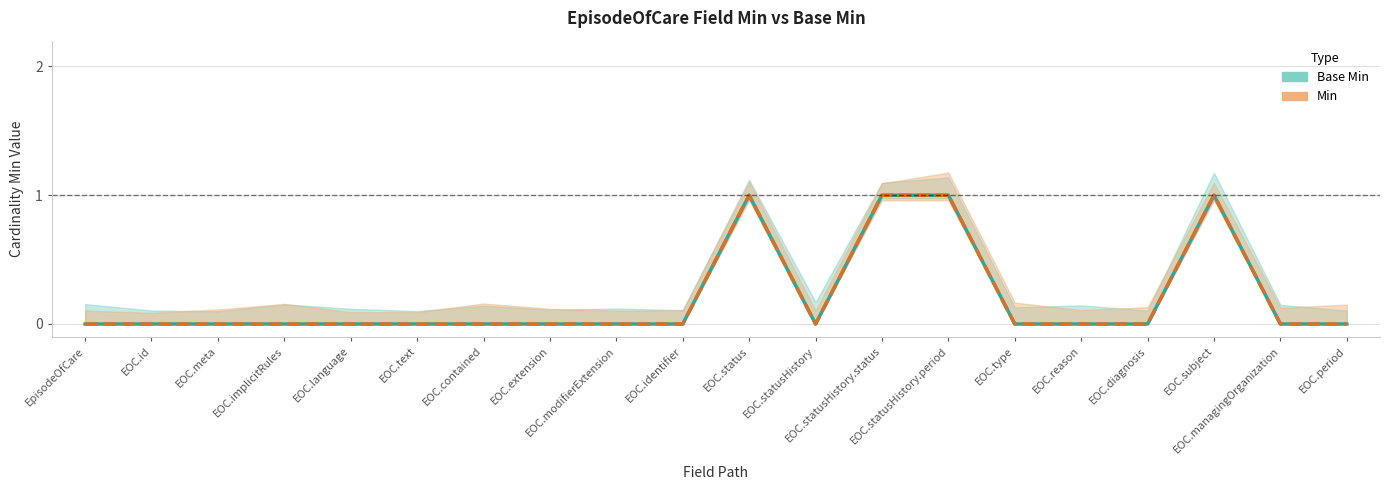

In Base Min, how many points are higher than both neighbors (excluding endpoints)?

2